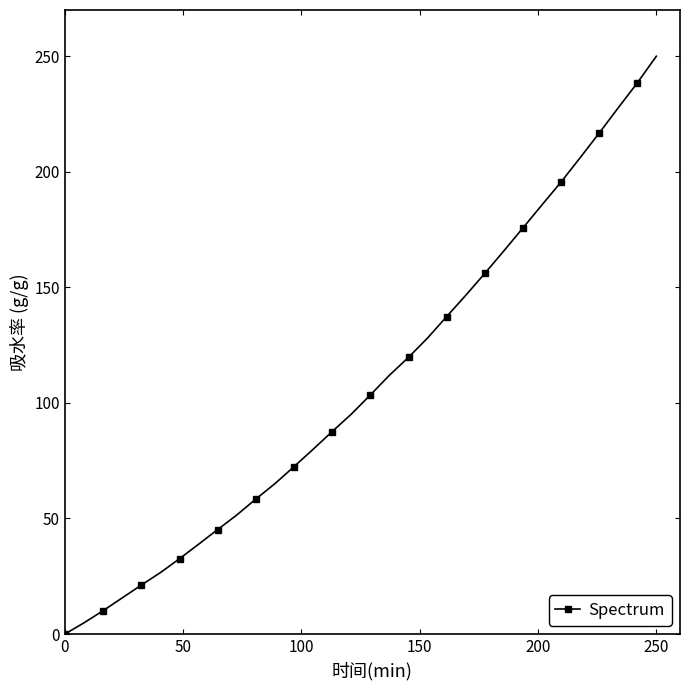

True or false: the data has more than 2 interior local peaks.

False